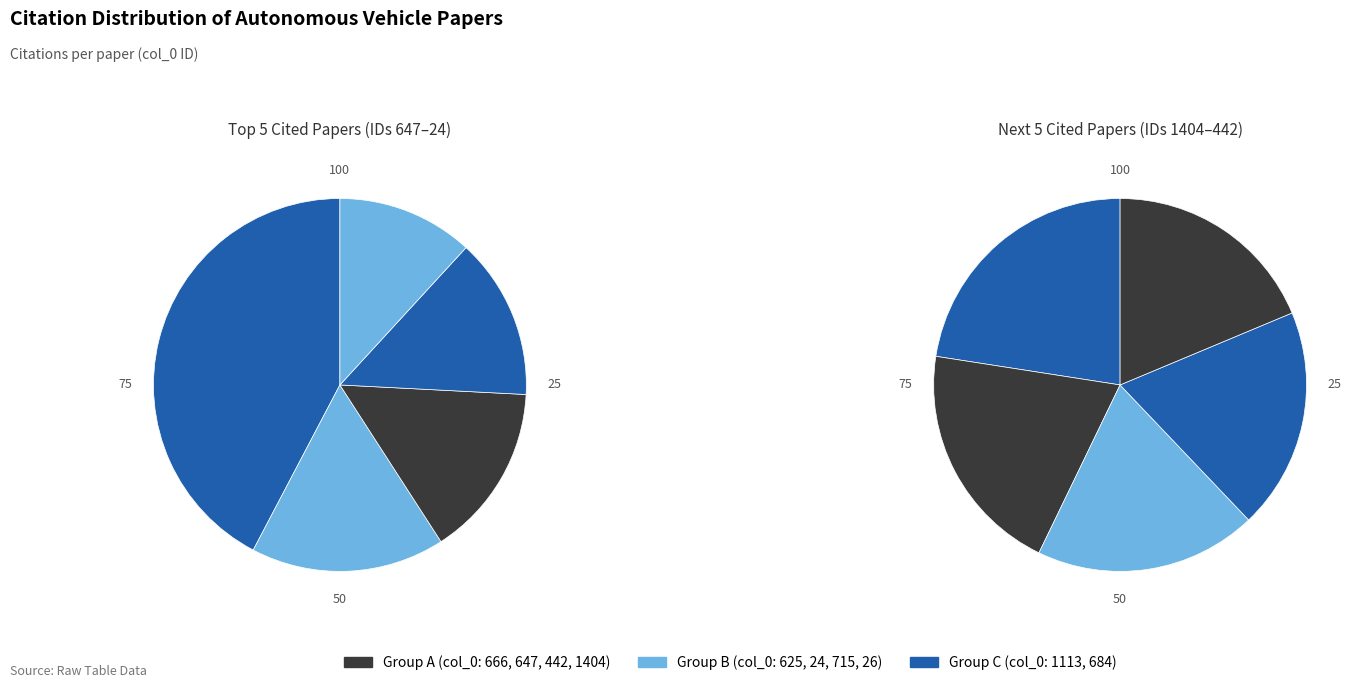

To the nearest percent, what is the average slice percentage?

10%